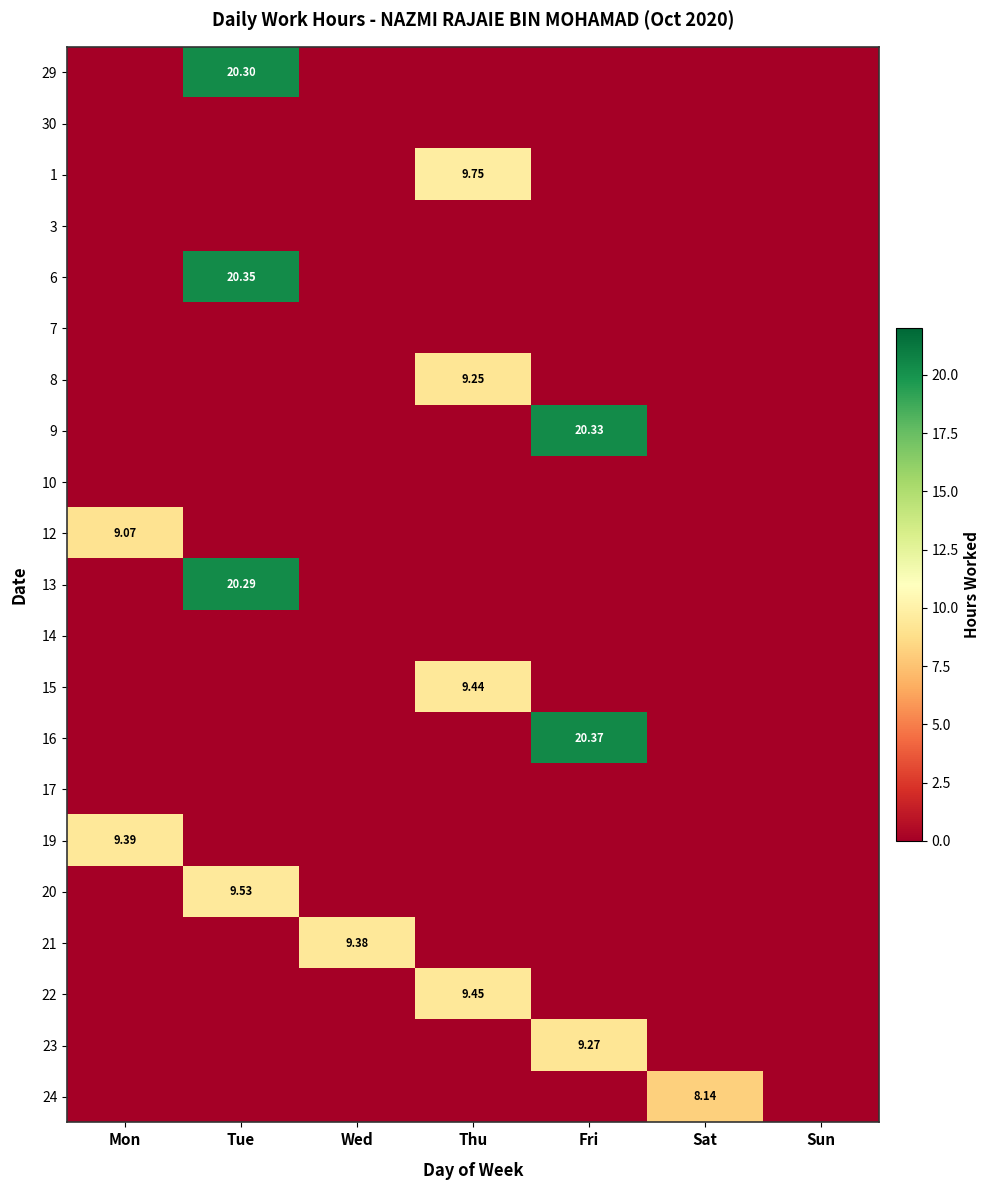

Is the value of 6 at Fri greater than the value of 12 at Sat?

No